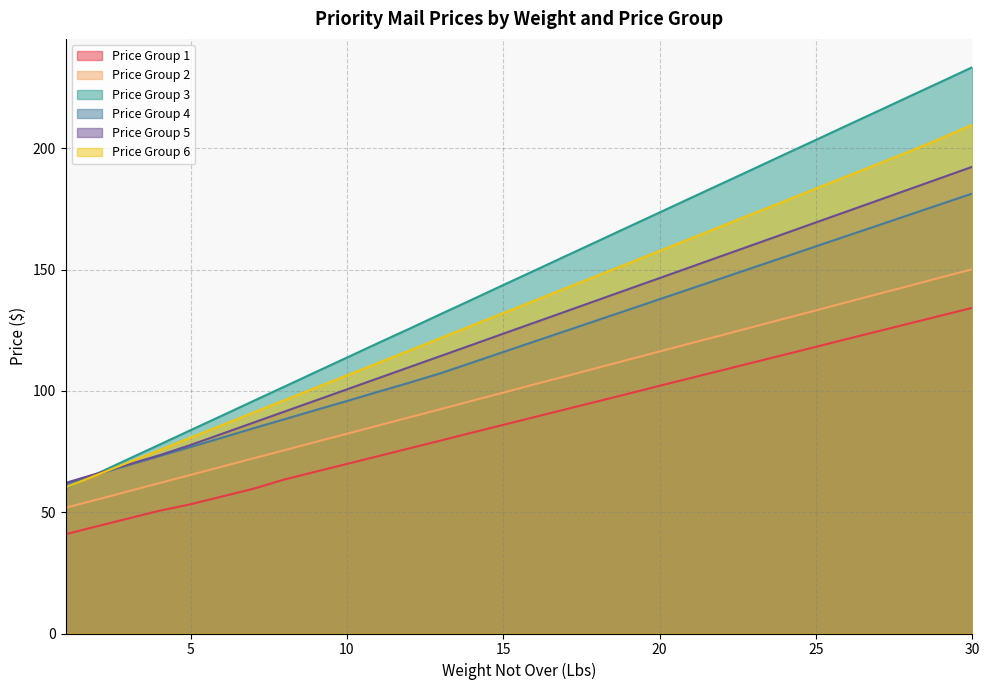

At which category is the sum across all series the highest?

30